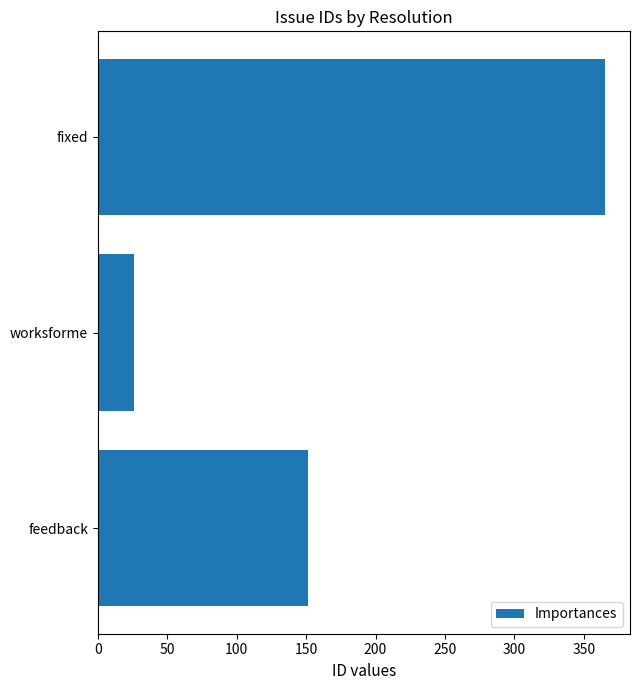

How many categories are shown in the chart?

3